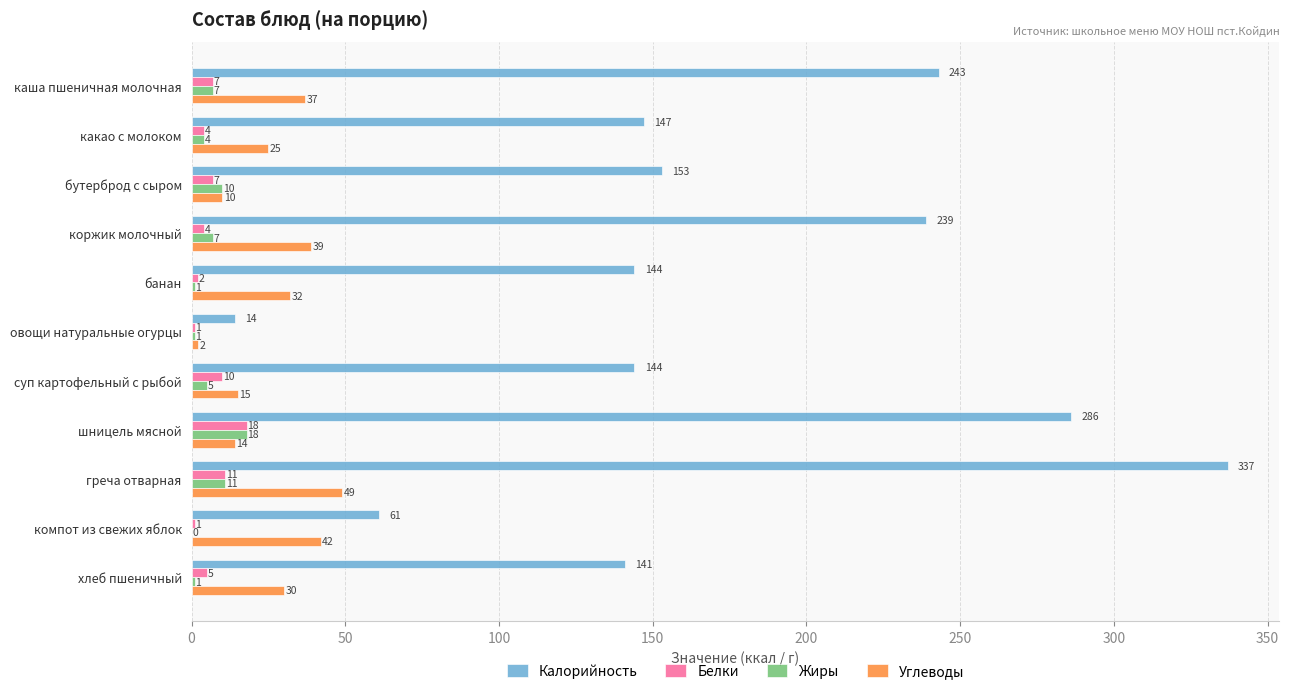

Between суп картофельный с рыбой and компот из свежих яблок, which series saw the biggest shift?

Калорийность